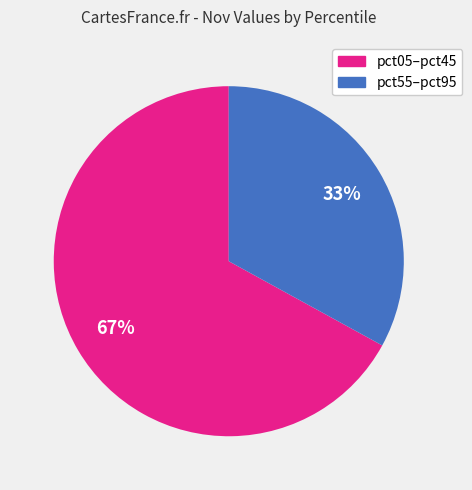

Is there a majority slice in this chart?

Yes